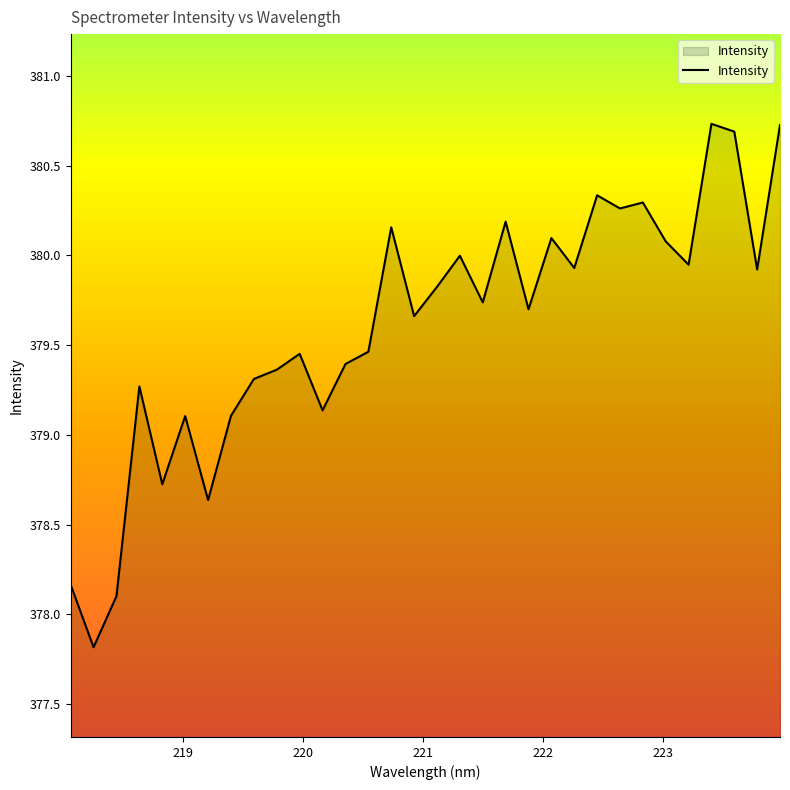

What is the difference between the maximum and minimum values?

2.9